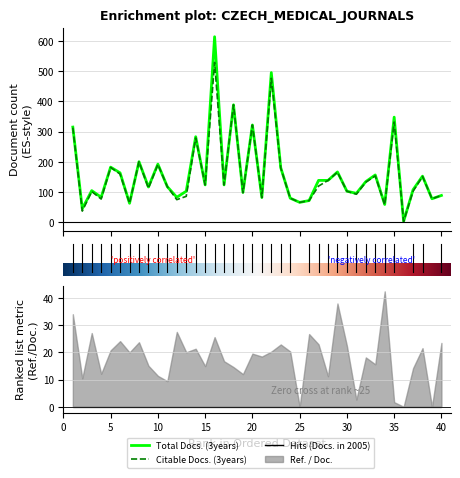

Rank the series at 9 from lowest to highest value.

Citable Docs. (3years), Total Docs. (3years)